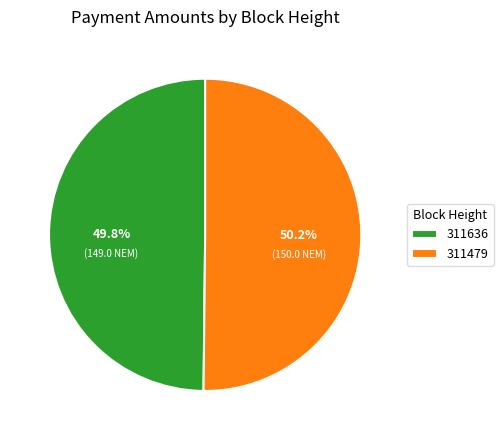

How many segments does this pie chart have?

2